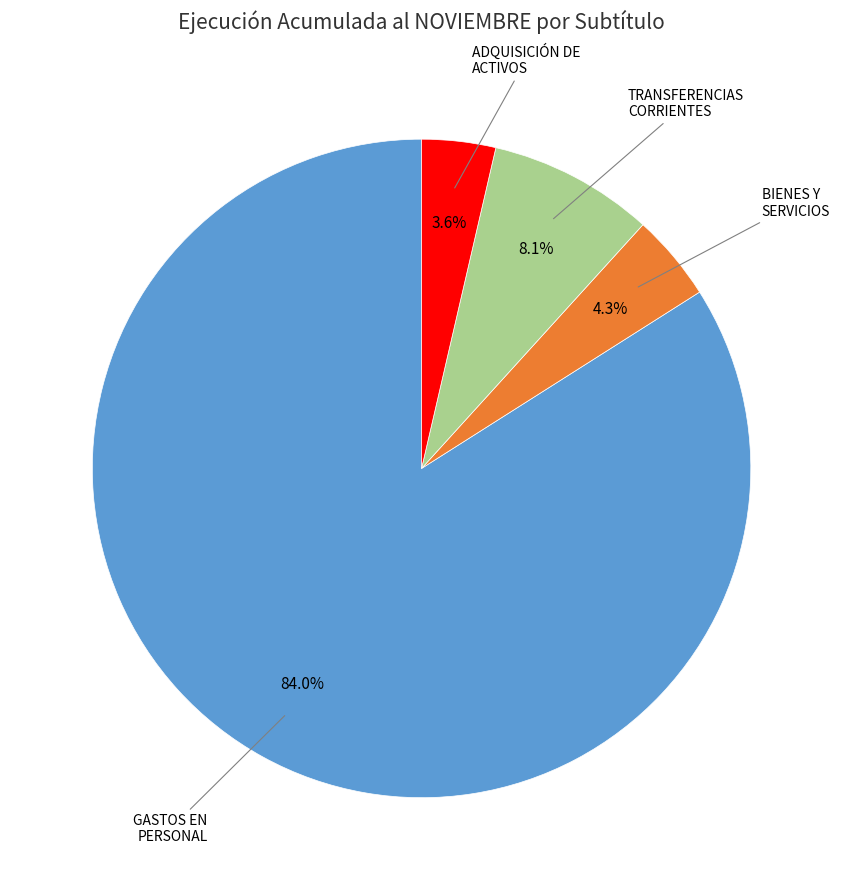

Is there a majority slice in this chart?

Yes